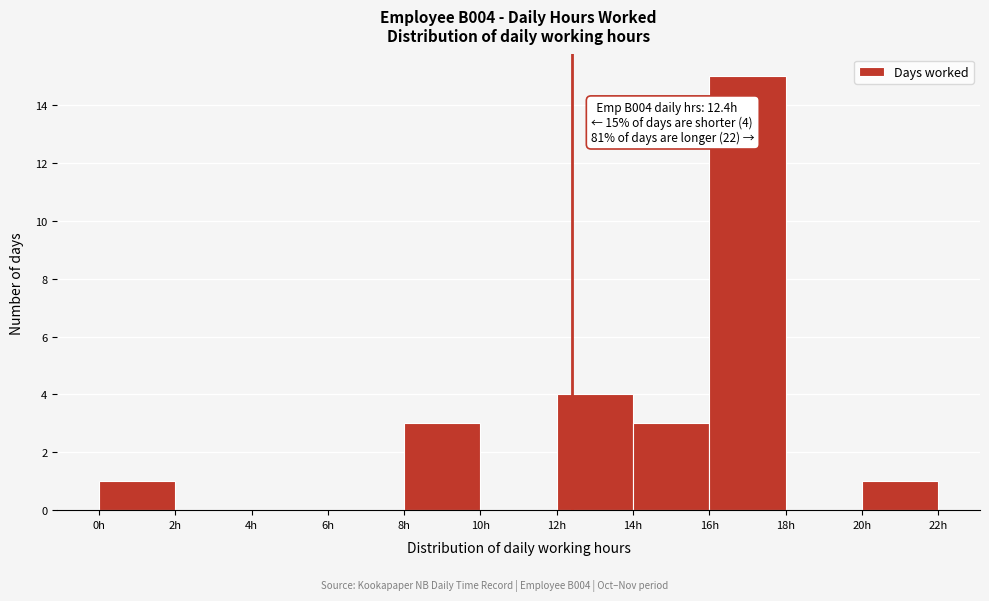

Over which range of the x-axis is the bar tallest?

16 to 18